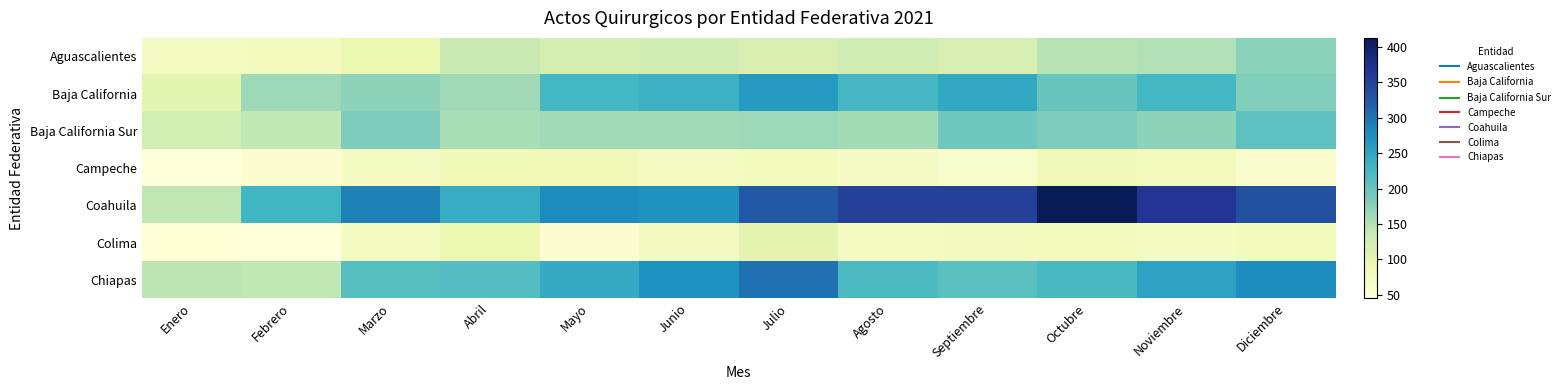

Which series has the largest range (max minus min)?

Coahuila